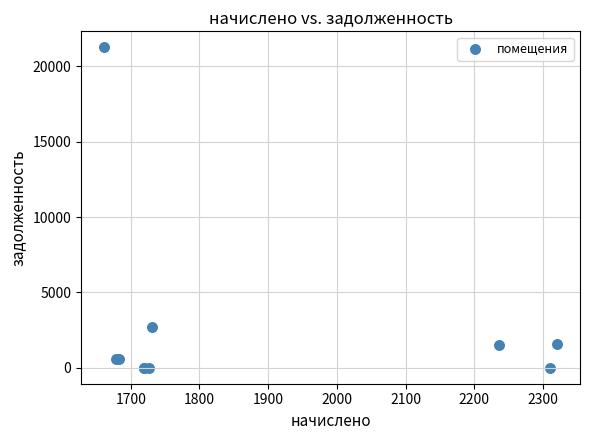

What Y value in the scatter plot is closest to 10634?

2678.9